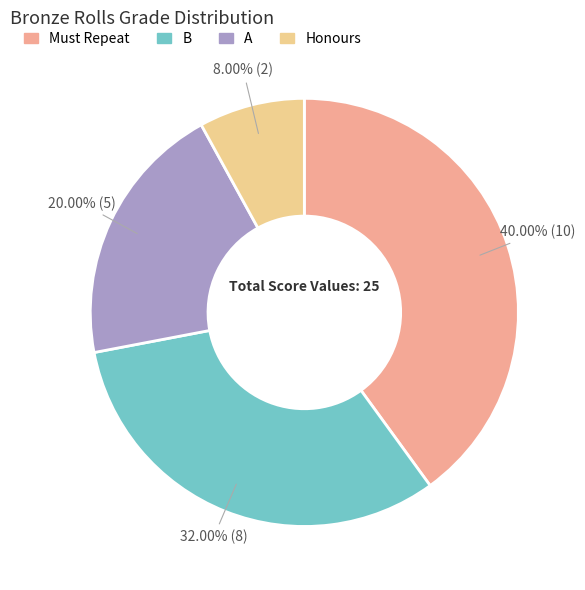

To the nearest percent, what is the difference between the A and Honours slice percentages?

12%